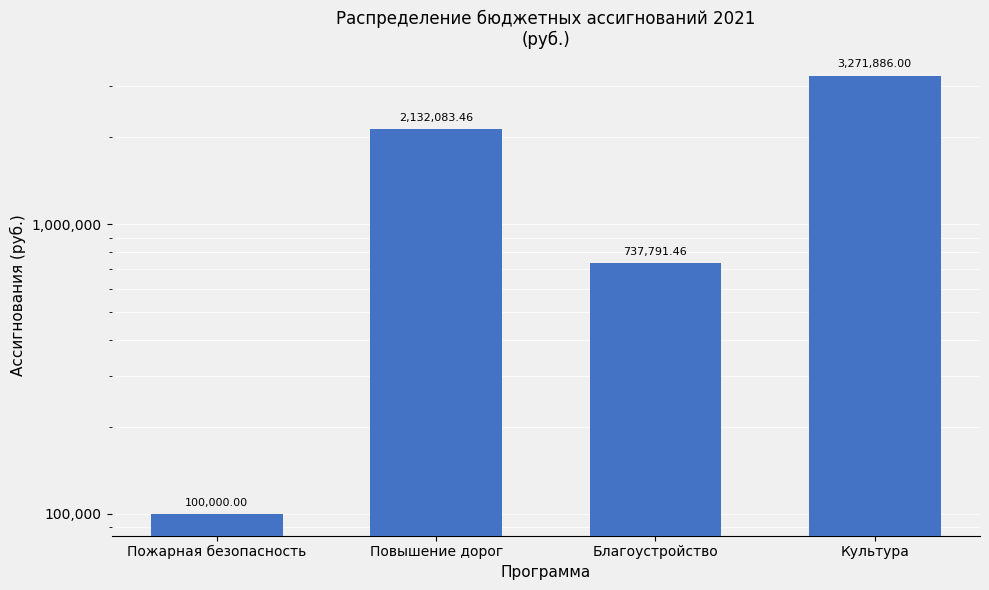

What is the maximum value shown in the chart?

3271886.0